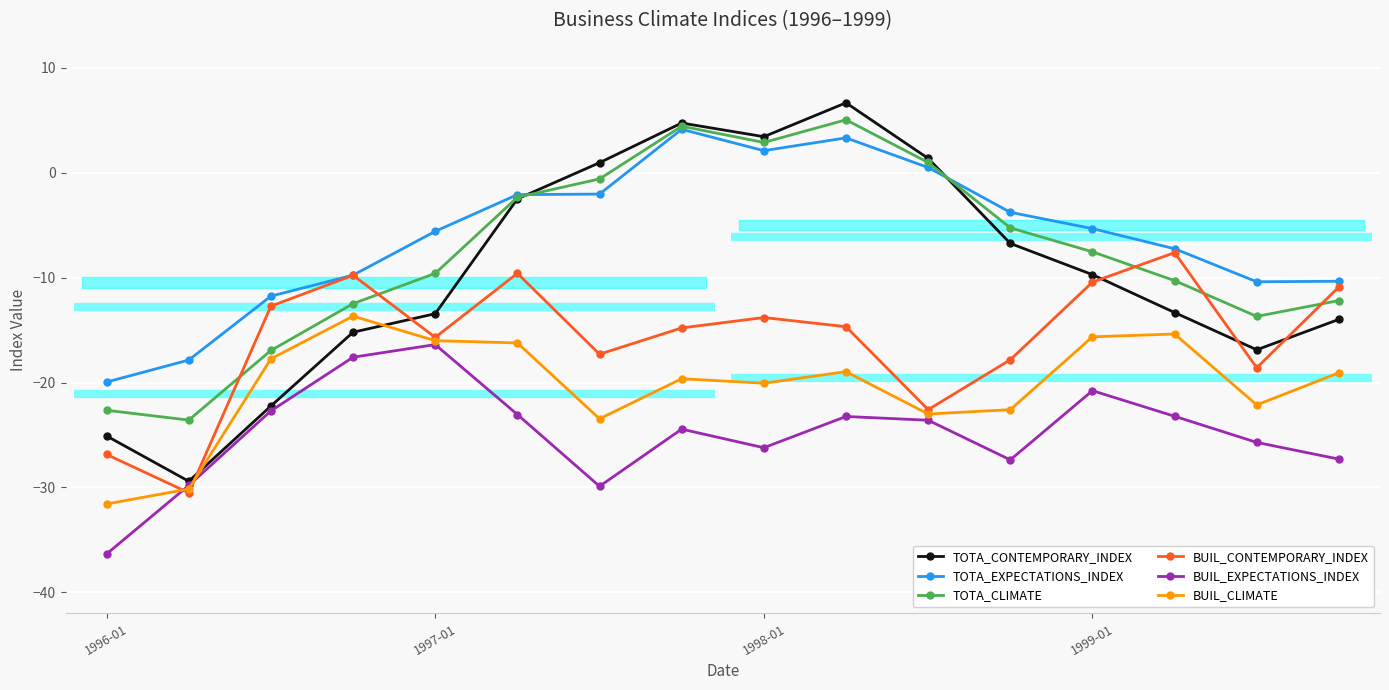

Which series has the widest spread of values?

TOTA_CONTEMPORARY_INDEX